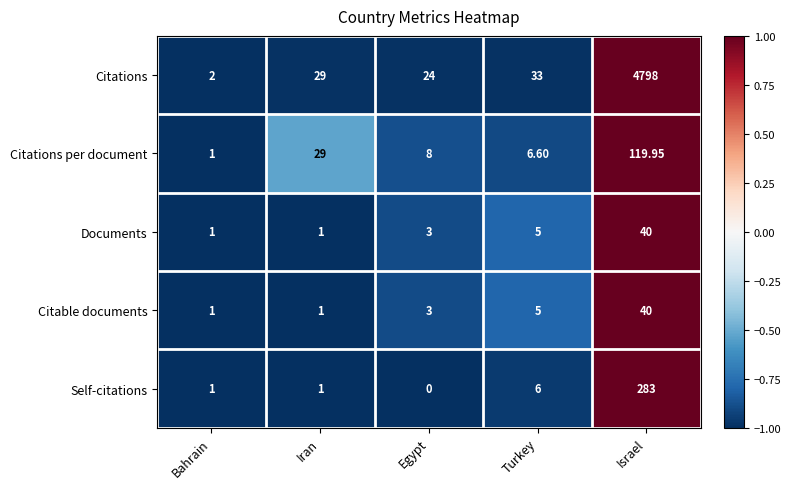

Where does the Citations per document series first go above 8?

Iran